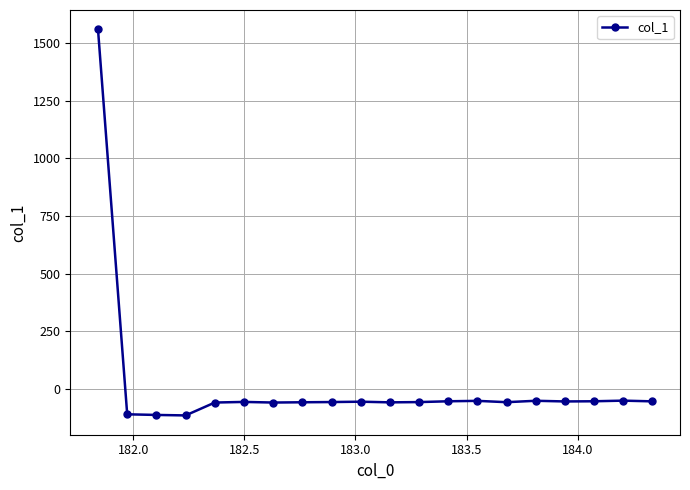

What is the smallest value displayed?

-113.4